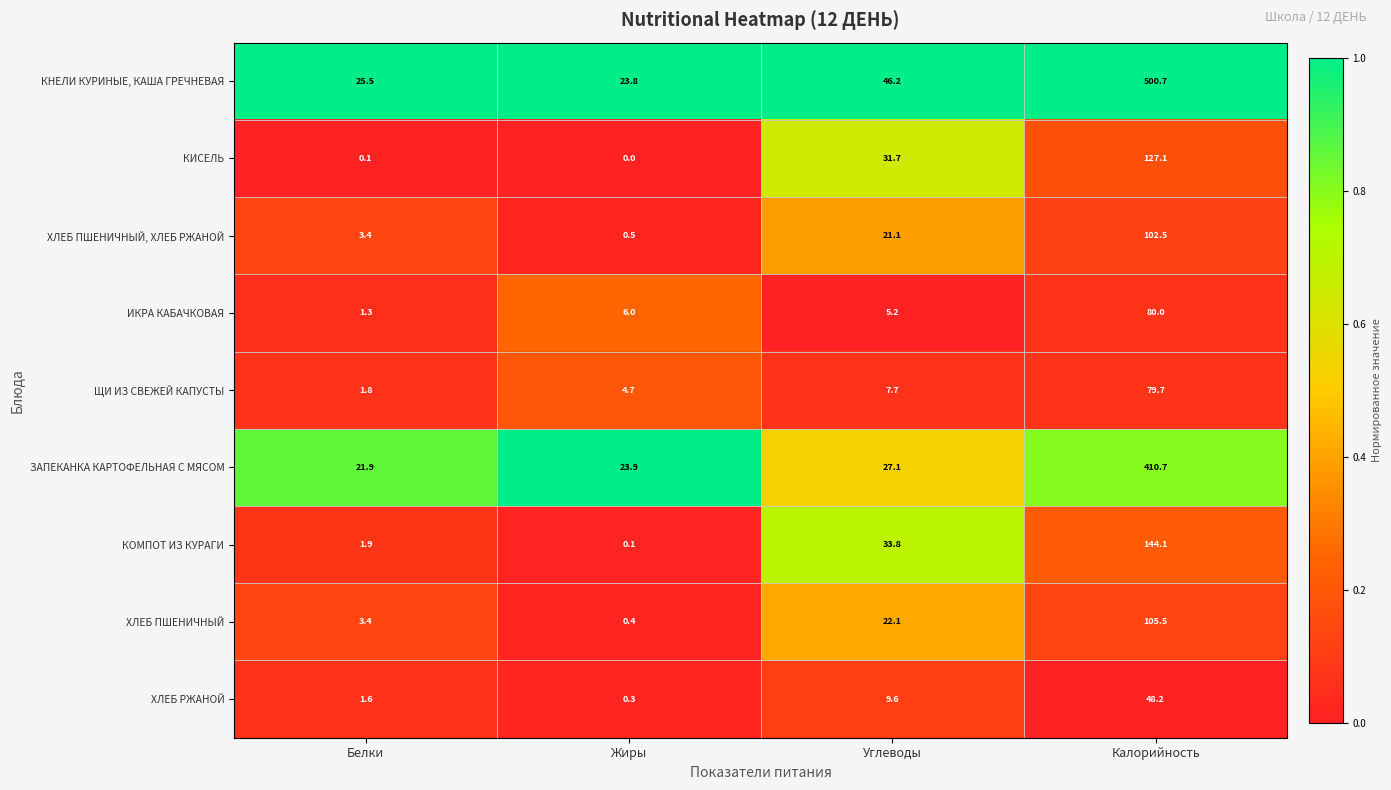

Which series has the widest spread of values?

КНЕЛИ КУРИНЫЕ, КАША ГРЕЧНЕВАЯ